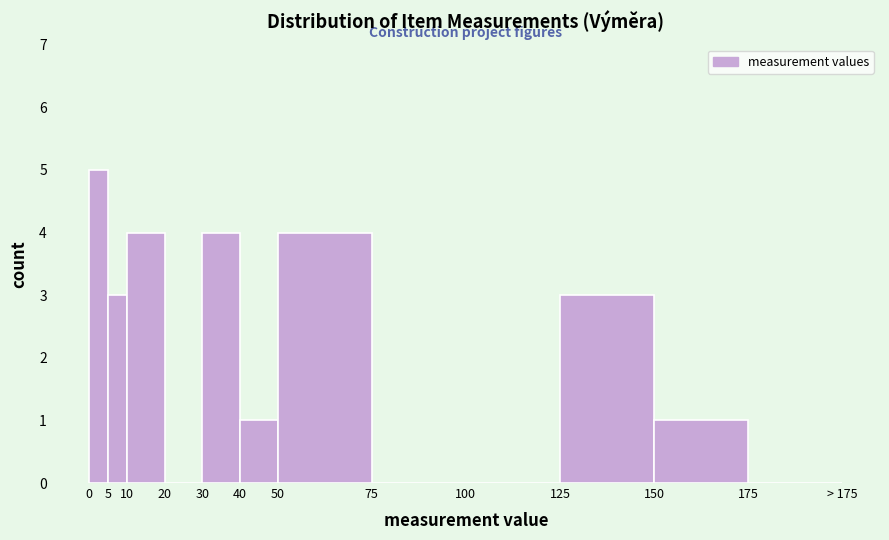

Reading right to left, transcribe all the data shown in this chart.

175=0	150=1	125=3	100=0	75=0	50=4	40=1	30=4	20=0	10=4	5=3	0=5